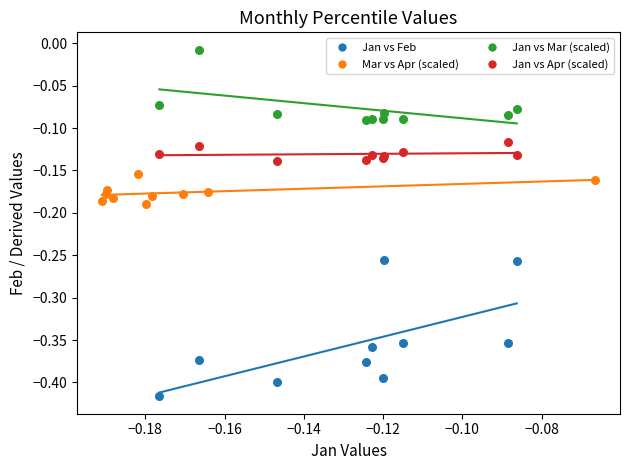

Which series contains the highest Y value?

Jan vs Mar (scaled)